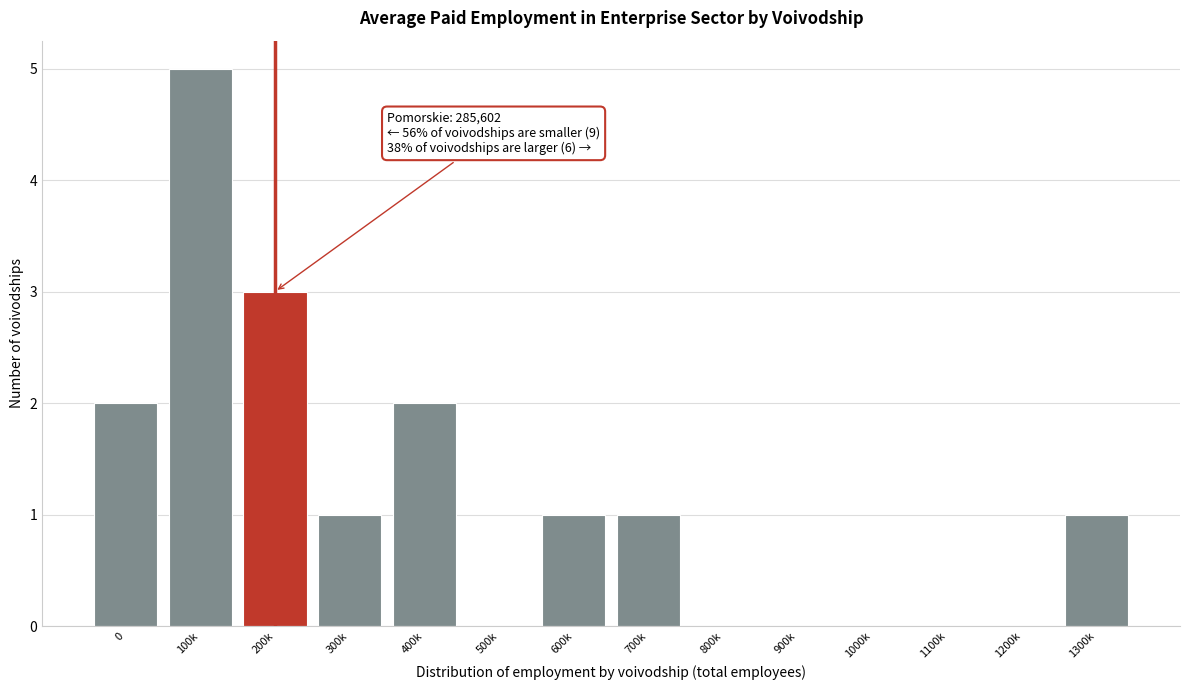

Reading right to left, list all the values displayed in this chart.

1300k=1	1200k=0	1100k=0	1000k=0	900k=0	800k=0	700k=1	600k=1	500k=0	400k=2	300k=1	200k=3	100k=5	0=2